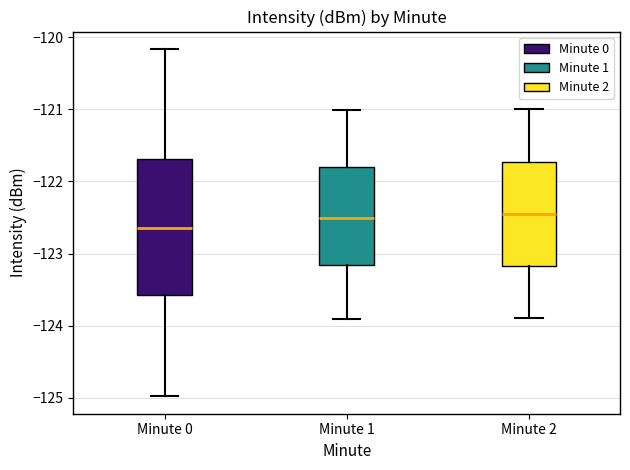

Reading left to right, read every box against the y-axis: the position of its median line, the range the box covers, and the ends of its whiskers. The values are not printed on the chart, so give them approximately, as read against the axis.

Minute 0: median -122.6, box -123.6 to -121.7, whiskers -125.0 to -120.2
Minute 1: median -122.5, box -123.2 to -121.8, whiskers -123.9 to -121.0
Minute 2: median -122.4, box -123.2 to -121.7, whiskers -123.9 to -121.0